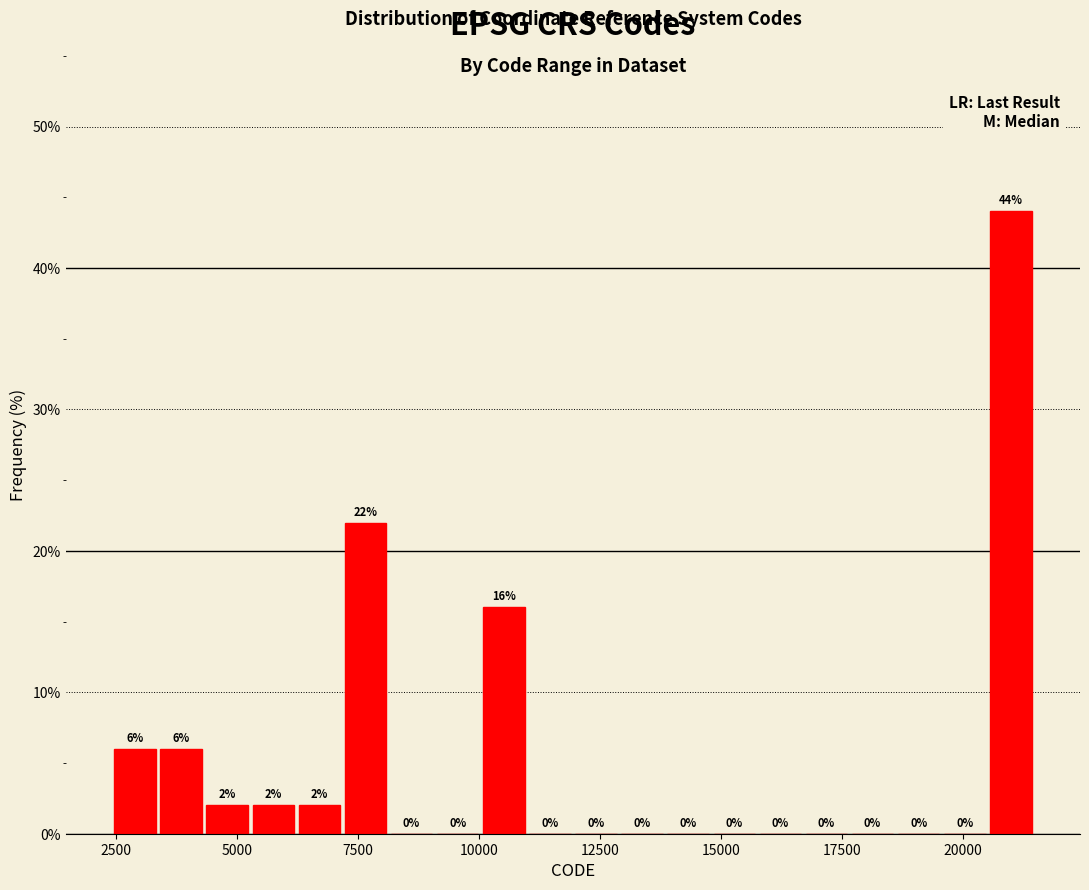

Read against the x-axis, roughly where is the centre of the tallest bar?

21000